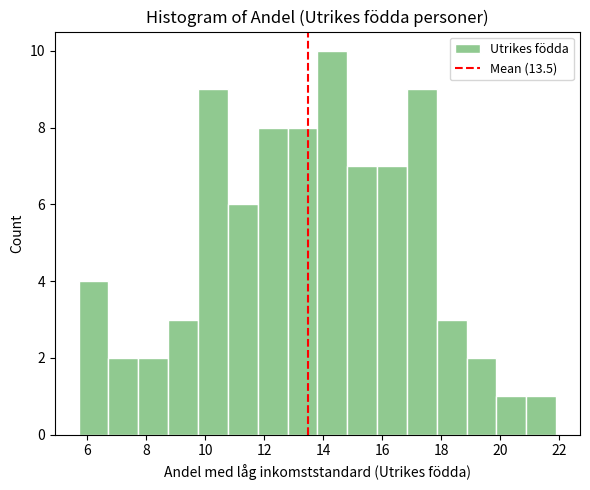

Over which range of the x-axis is the bar tallest?

13.8 to 14.8